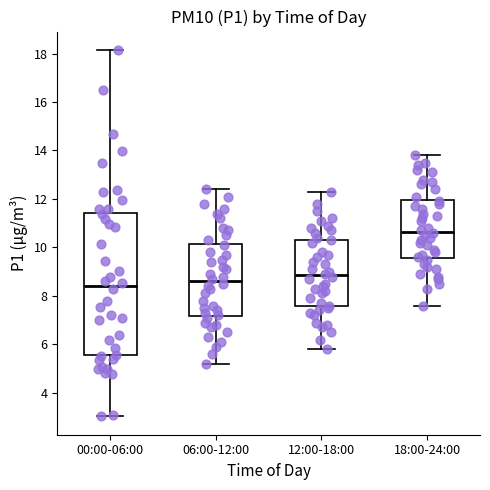

Where does the lower whisker of the box for 18:00-24:00 end on the y-axis? The values are not printed on the chart, so give them approximately, as read against the axis.

7.6